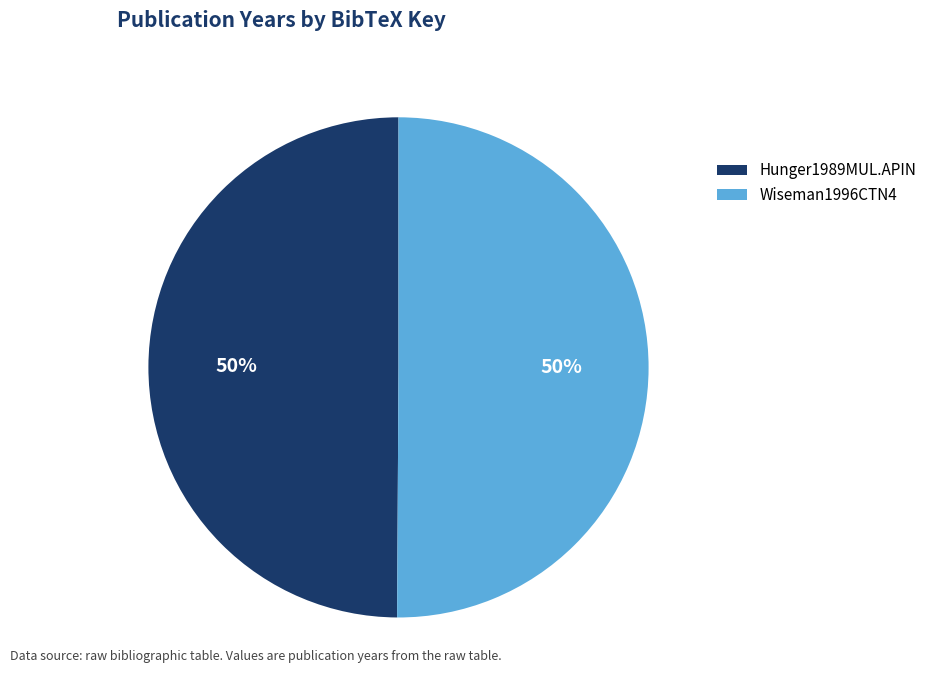

Count the number of slices in the pie.

2